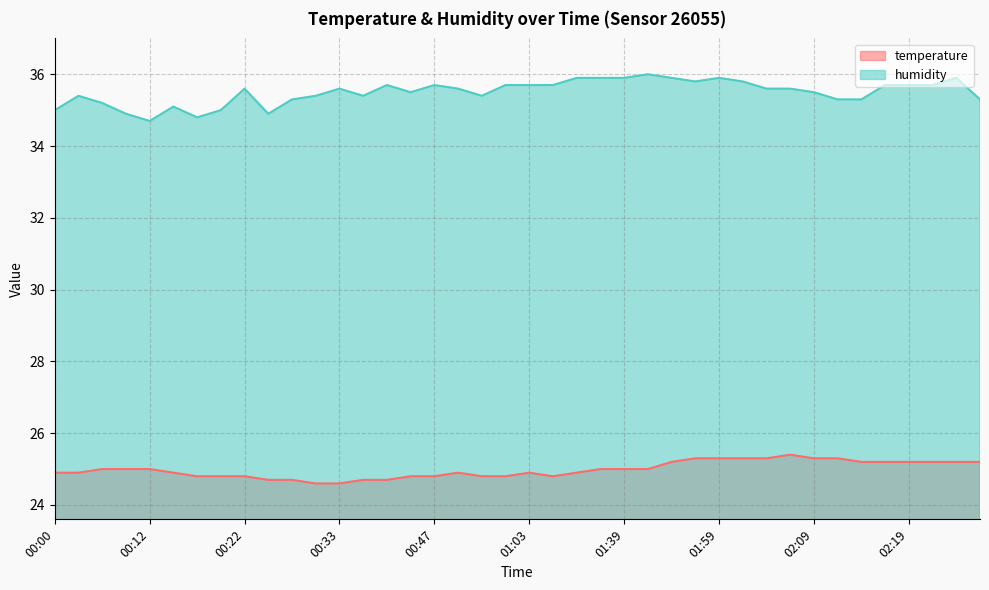

Which series changed the most between 00:47 and 01:56?

temperature